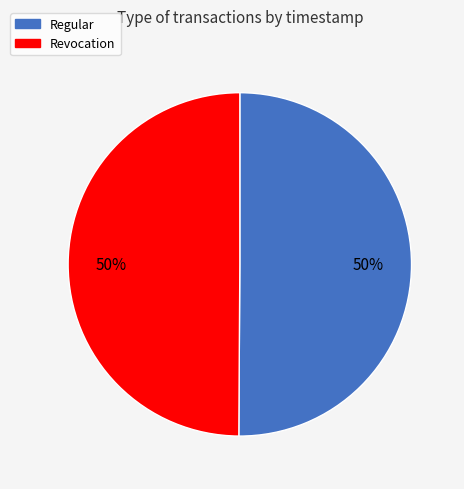

Is it true that Revocation is 50% of the pie?

True